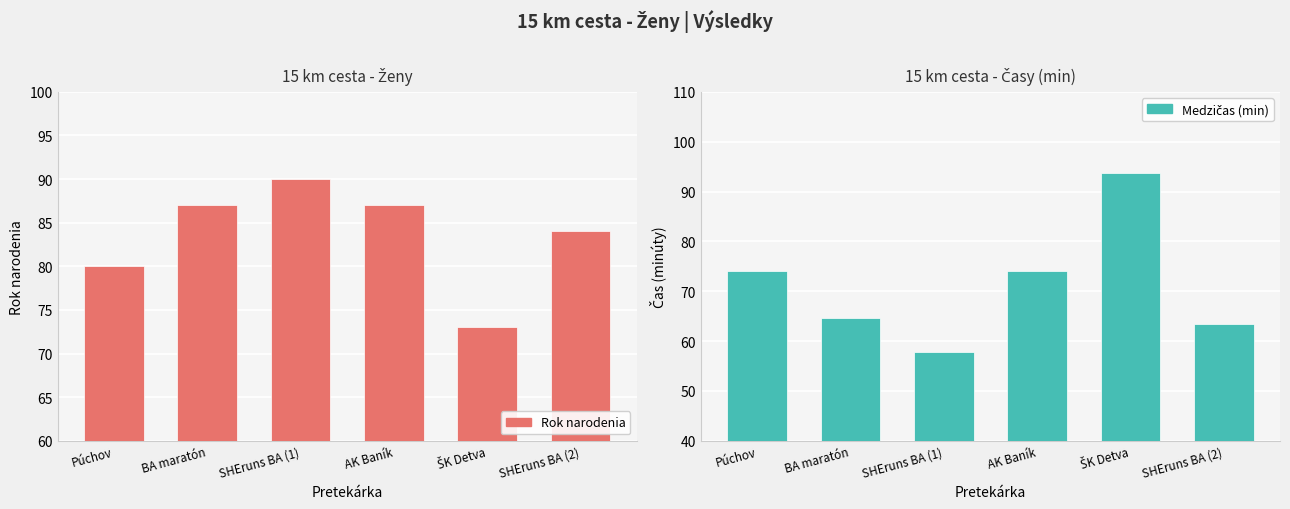

What is the difference between the maximum and minimum values in the Medzičas (min) series?

35.9